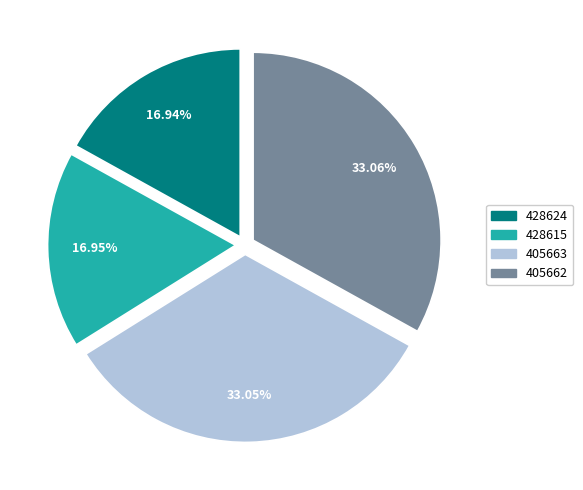

To the nearest percent, what is the difference between the 428615 and 405662 slice percentages?

16%